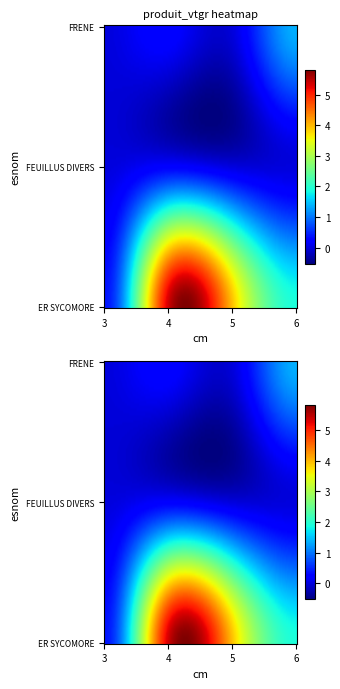

Which series has the largest total across all categories?

ER SYCOMORE